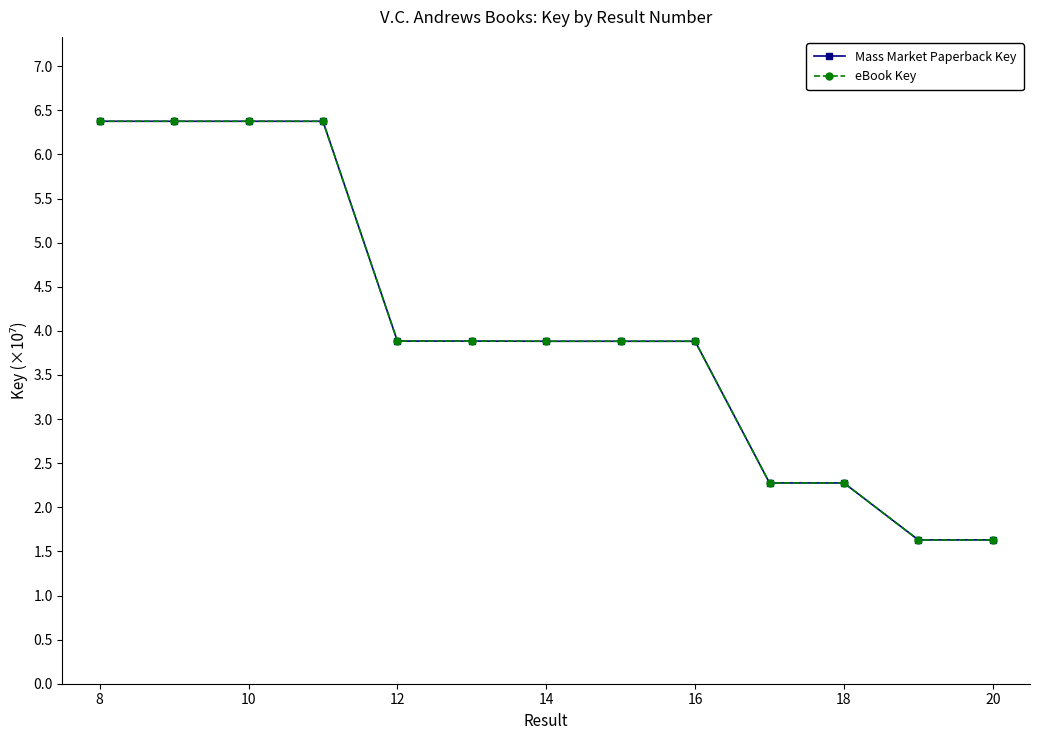

Does the chart have visible grid lines?

No